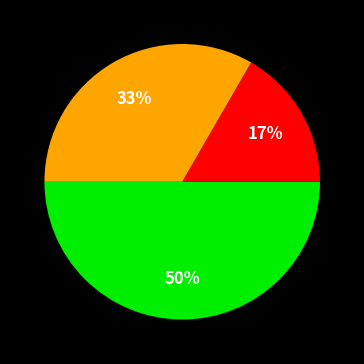

To the nearest percent, what is the difference between the largest and smallest slice percentages?

33%